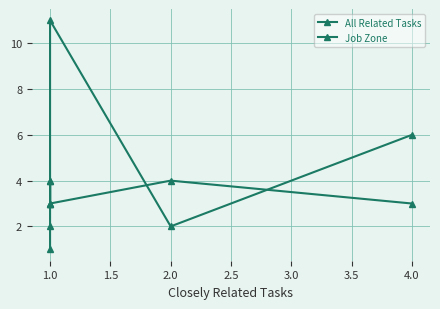

Which series has the widest spread of values?

All Related Tasks